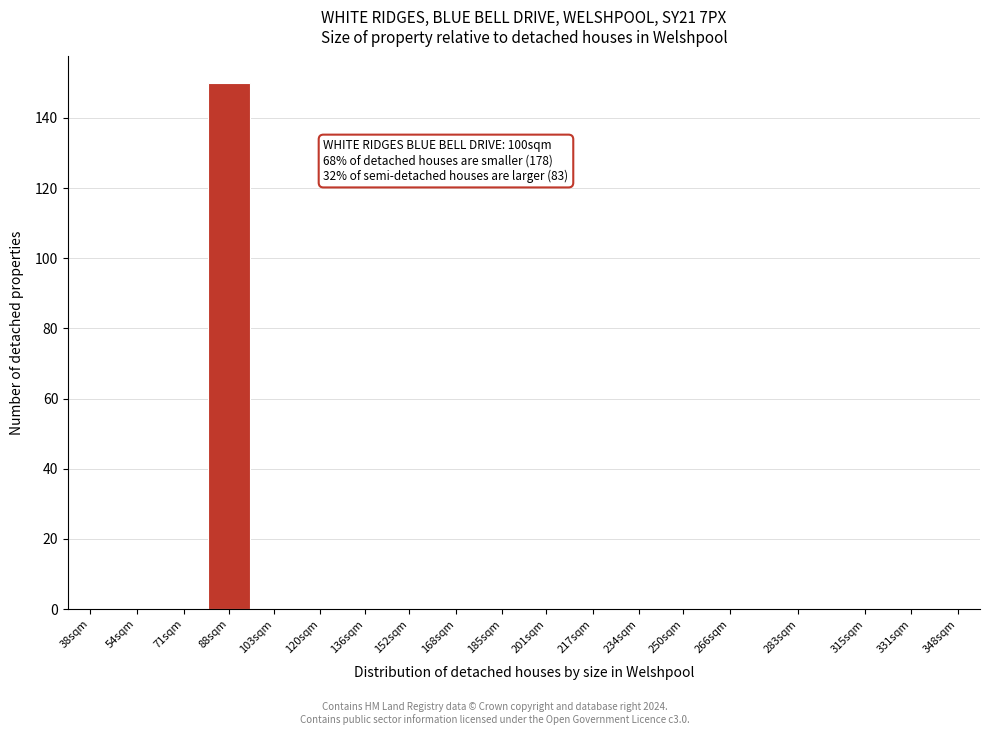

Reading left to right, transcribe all the data shown in this chart.

38sqm=0	54sqm=0	71sqm=0	88sqm=150	103sqm=0	120sqm=0	136sqm=0	152sqm=0	168sqm=0	185sqm=0	201sqm=0	217sqm=0	234sqm=0	250sqm=0	266sqm=0	283sqm=0	315sqm=0	331sqm=0	348sqm=0